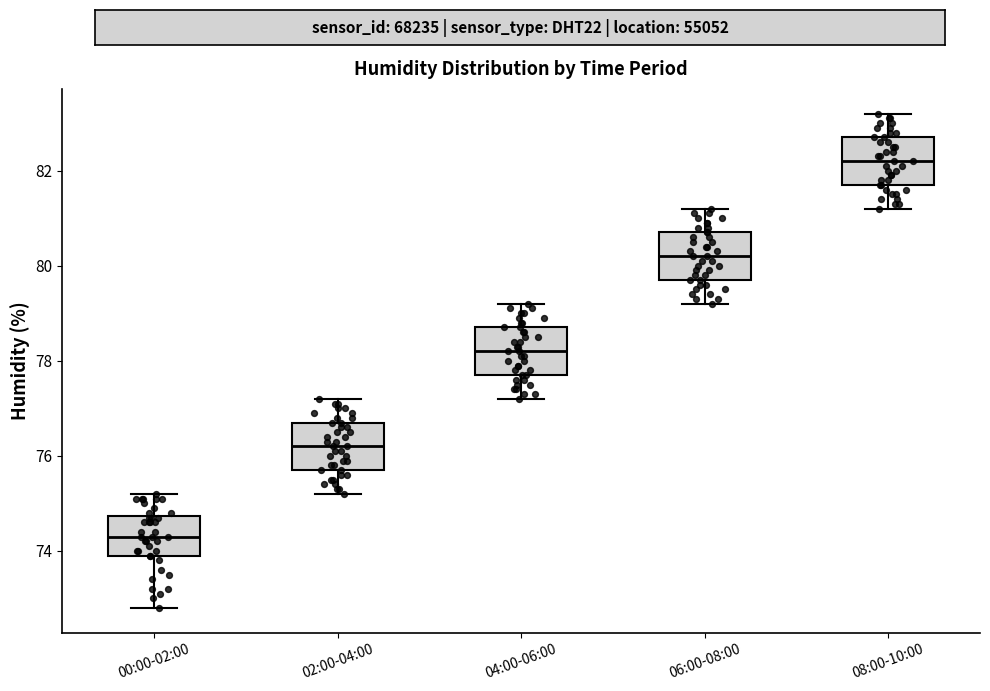

Where does the upper whisker of the box for 08:00-10:00 end on the y-axis? The values are not printed on the chart, so give them approximately, as read against the axis.

83.2